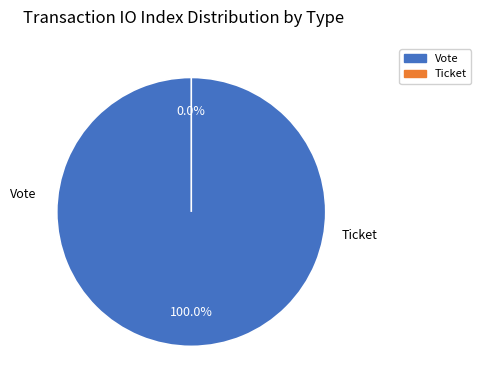

What portion of the pie excludes Ticket?

100.0%